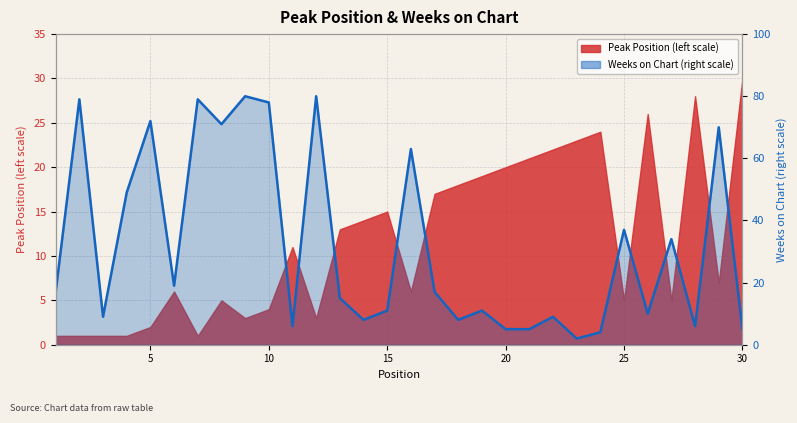

What is the sum of all values?

959